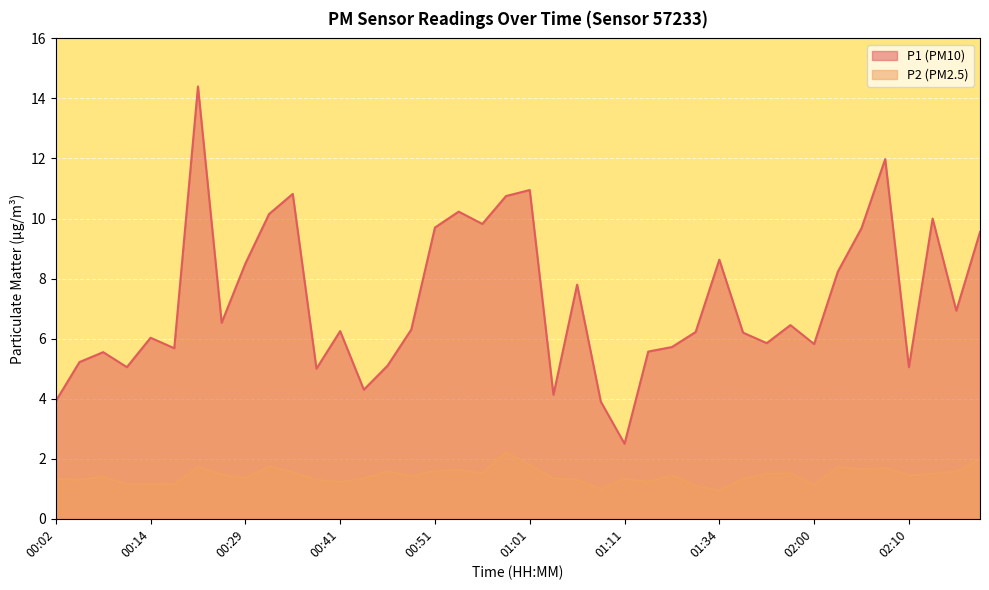

At how many categories does at least one series exceed 13?

1